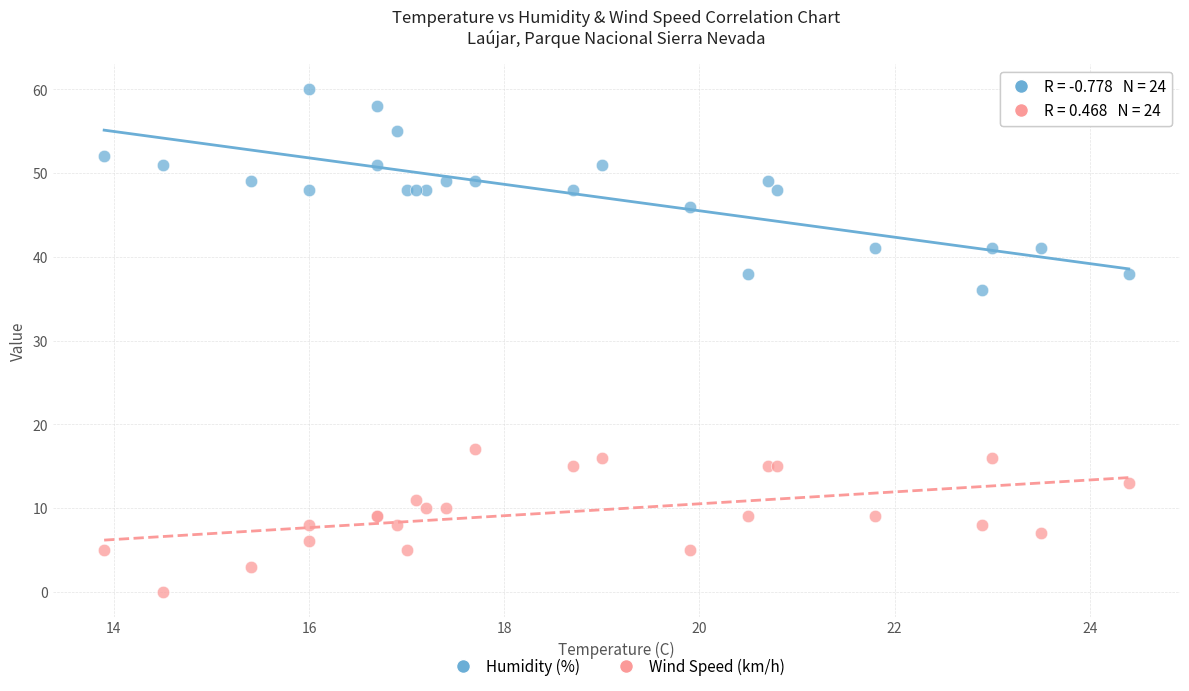

Which series contains the highest Y value?

Humidity (%)